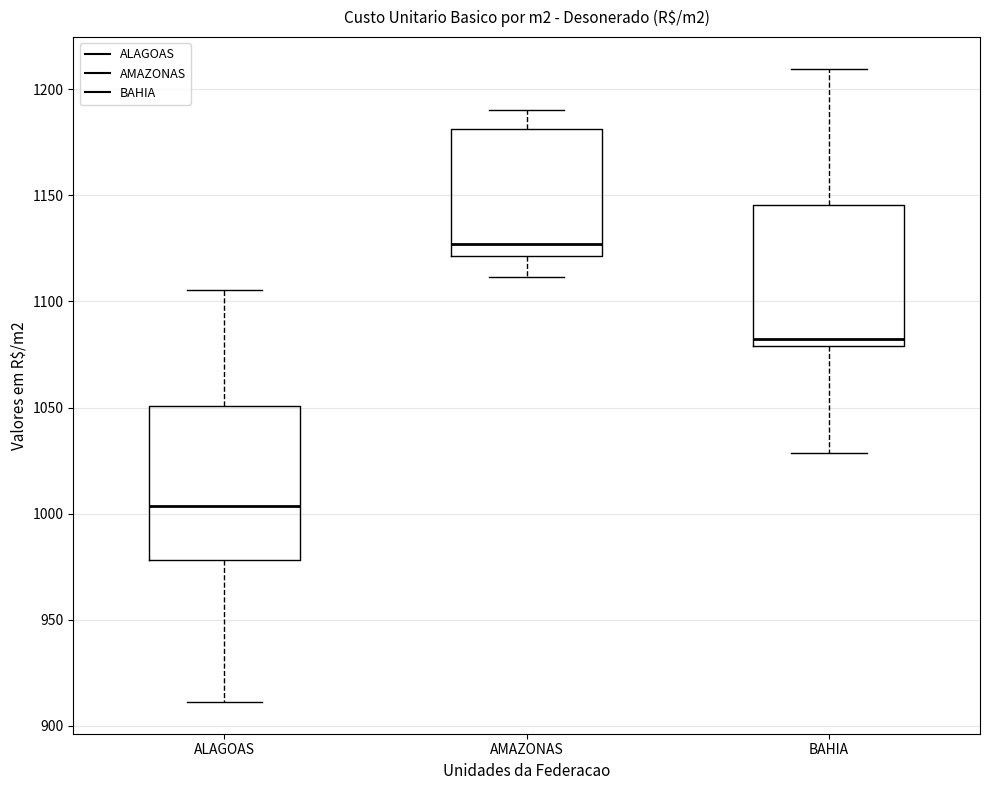

Reading left to right, read every box against the y-axis: the position of its median line, the range the box covers, and the ends of its whiskers. The values are not printed on the chart, so give them approximately, as read against the axis.

ALAGOAS: median 1005, box 980 to 1050, whiskers 910 to 1105
AMAZONAS: median 1125, box 1120 to 1180, whiskers 1110 to 1190
BAHIA: median 1080 (just above the box's lower edge), box 1080 to 1145, whiskers 1030 to 1210